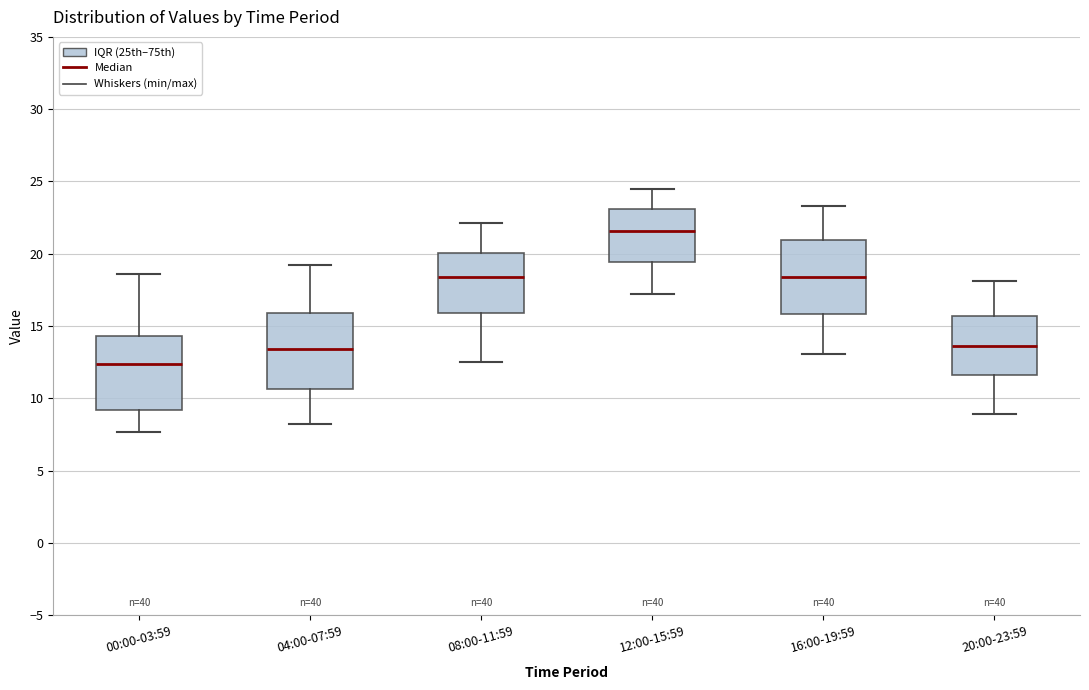

Reading left to right, transcribe this box plot: for each box, give where its median line is, the range the box spans, and where its two whiskers end, as read against the y-axis. The values are not printed on the chart, so give them approximately, as read against the axis.

00:00-03:59: median 12.5, box 9.0 to 14.5, whiskers 7.5 to 18.5
04:00-07:59: median 13.5, box 10.5 to 16.0, whiskers 8.0 to 19.0
08:00-11:59: median 18.5, box 16.0 to 20.0, whiskers 12.5 to 22.0
12:00-15:59: median 21.5, box 19.5 to 23.0, whiskers 17.0 to 24.5
16:00-19:59: median 18.5, box 16.0 to 21.0, whiskers 13.0 to 23.5
20:00-23:59: median 13.5, box 11.5 to 15.5, whiskers 9.0 to 18.0